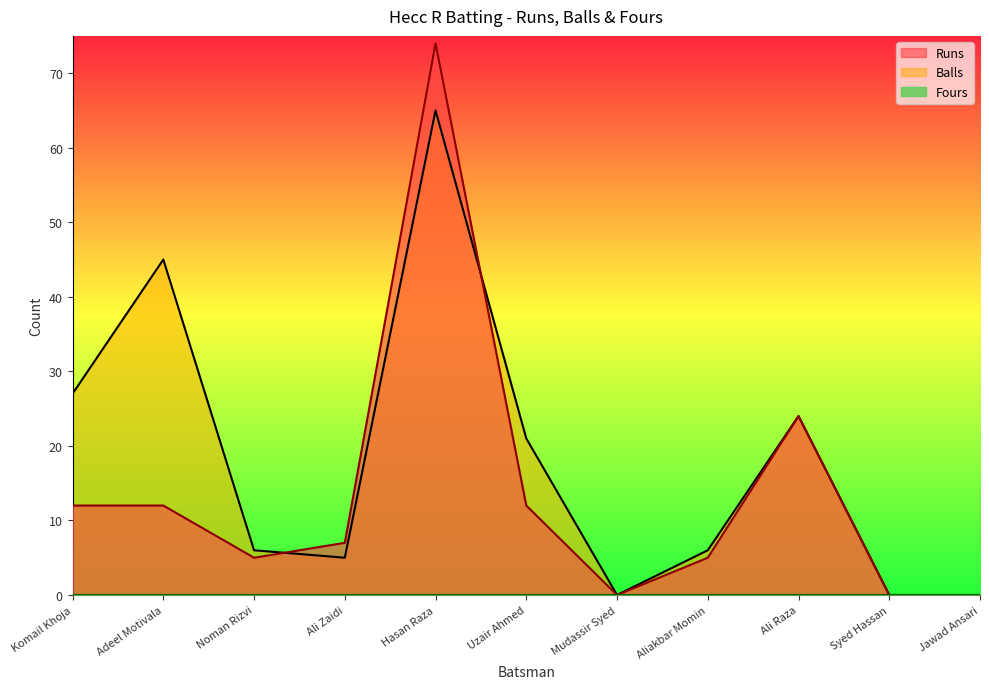

Rank the categories by Balls value from highest to lowest.

Hasan Raza, Adeel Motivala, Komail Khoja, Ali Raza, Uzair Ahmed, Noman Rizvi, Aliakbar Momin, Ali Zaidi, Mudassir Syed, Syed Hassan, Jawad Ansari